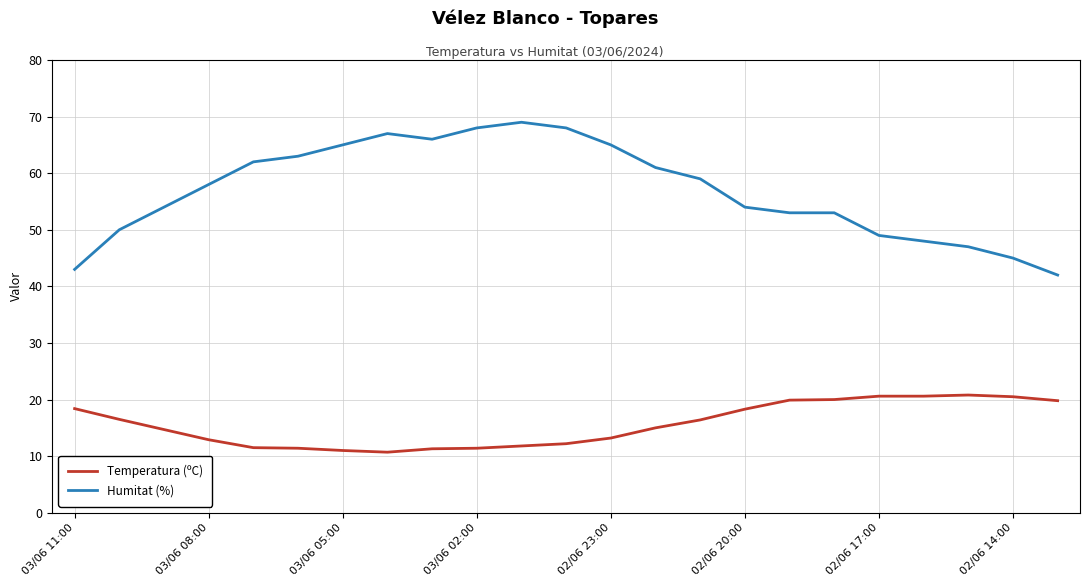

True or false: Humitat (%) has more than 1 interior local peaks.

True